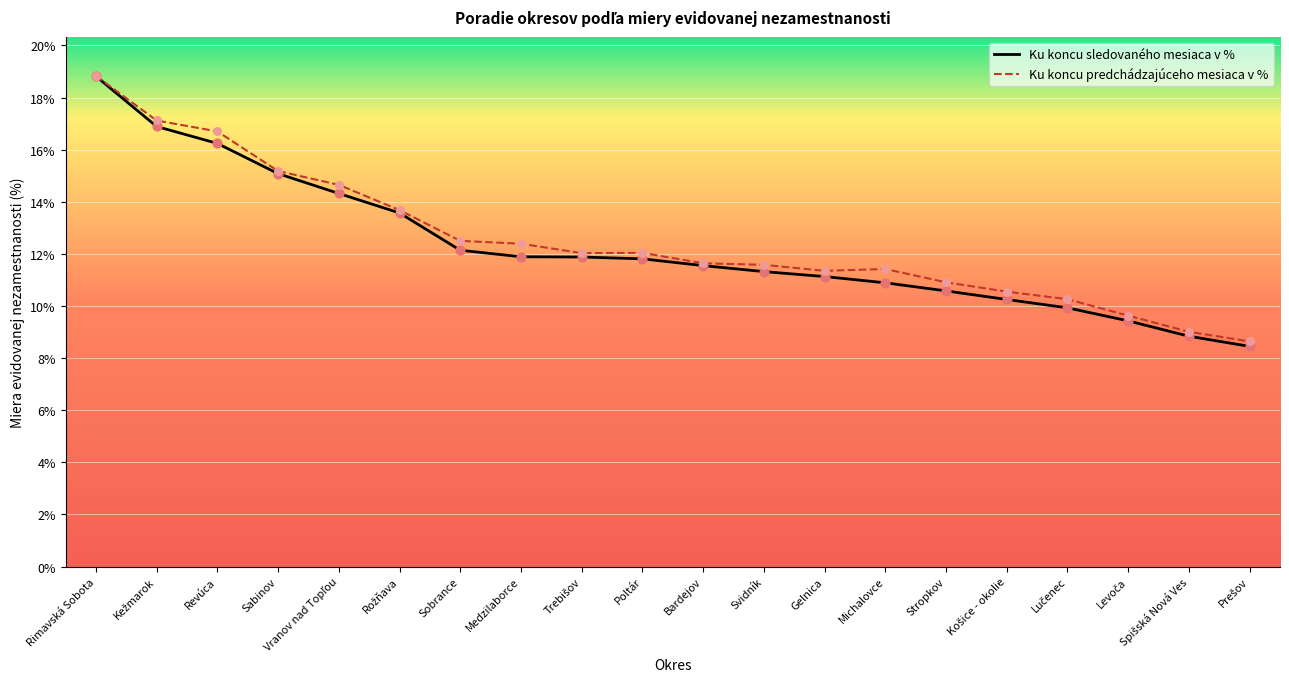

Which series reaches the maximum Y coordinate?

Ku koncu predchádzajúceho mesiaca v %